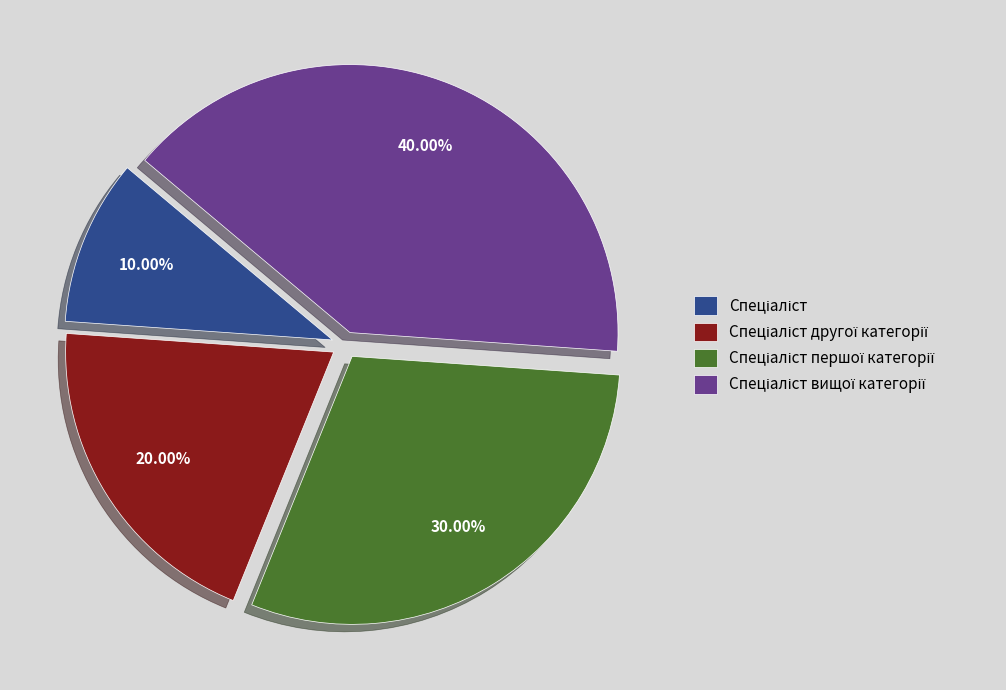

Is there a majority slice in this chart?

No